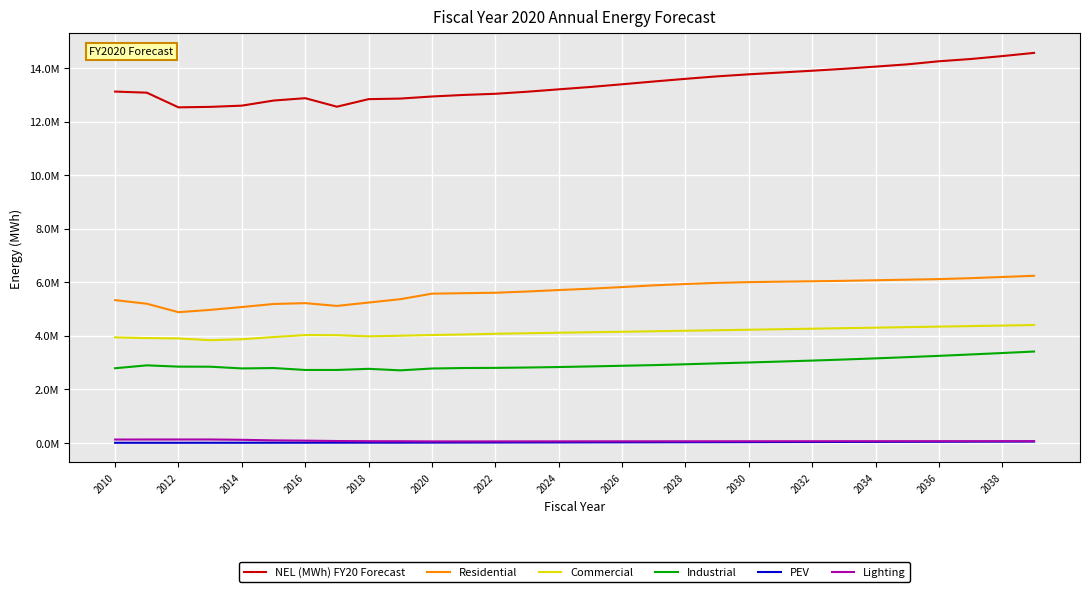

Does the chart have visible grid lines?

Yes